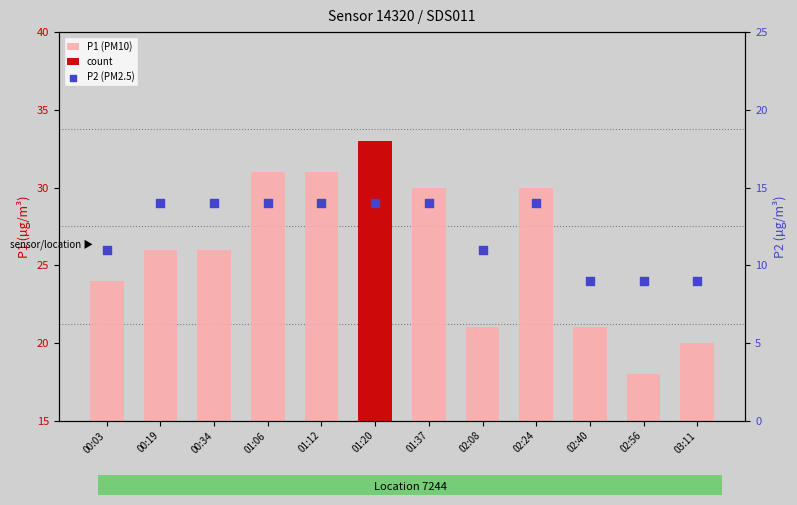

At which category is the sum across all series the highest?

01:20